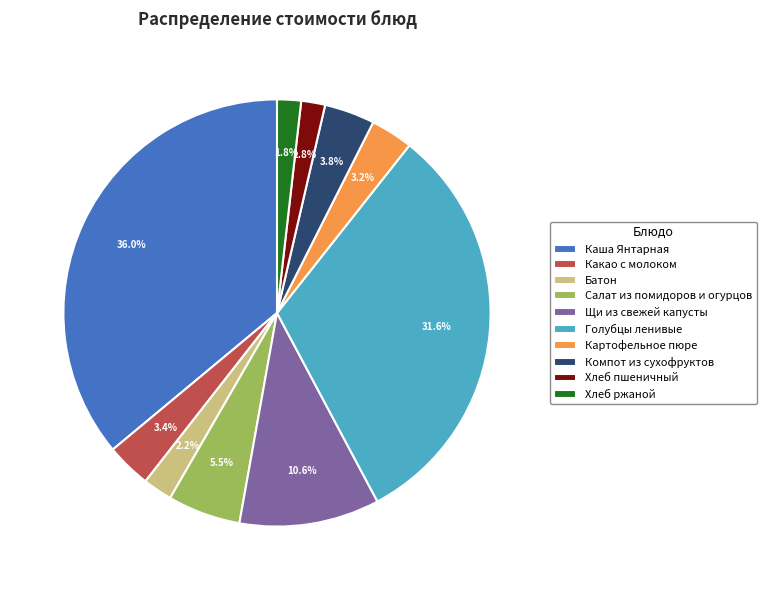

True or false: Какао с молоком accounts for 13% of the total.

False